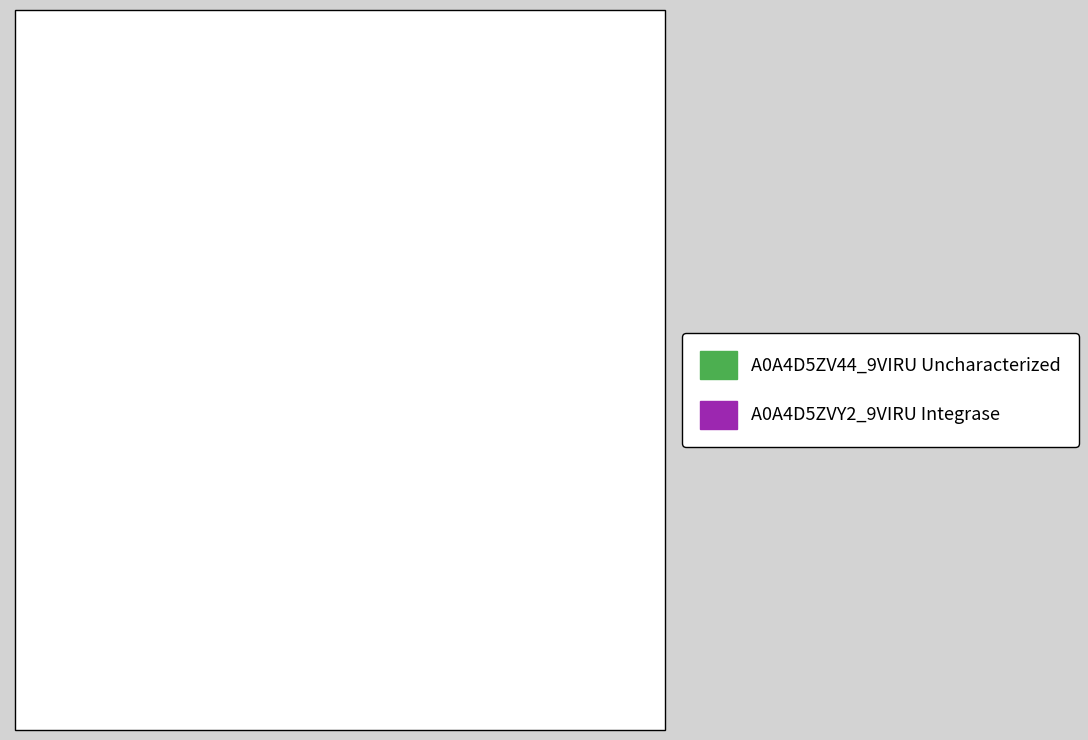

To the nearest percent, what is the combined percentage of A0A4D5ZV44_9VIRU Uncharacterized and A0A4D5ZVY2_9VIRU Integrase?

100%